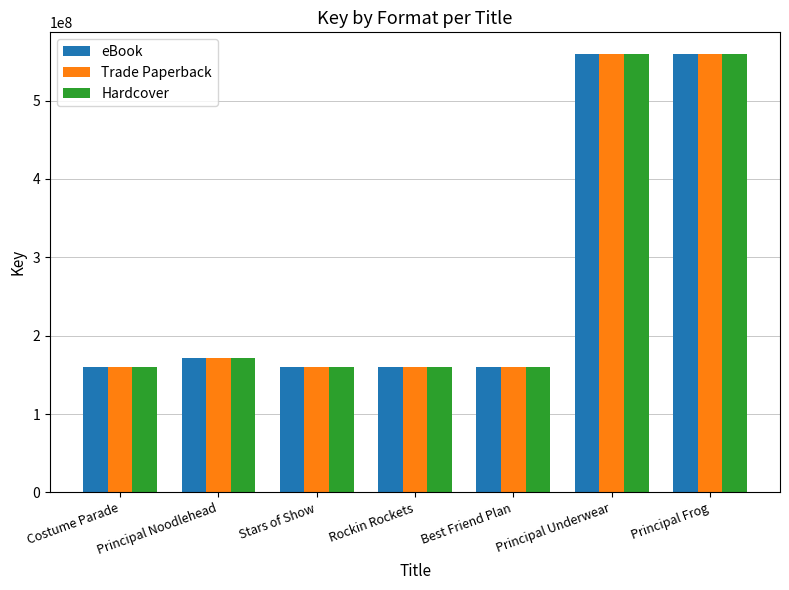

Is it true that Hardcover equals 159676381 at Stars of Show?

True